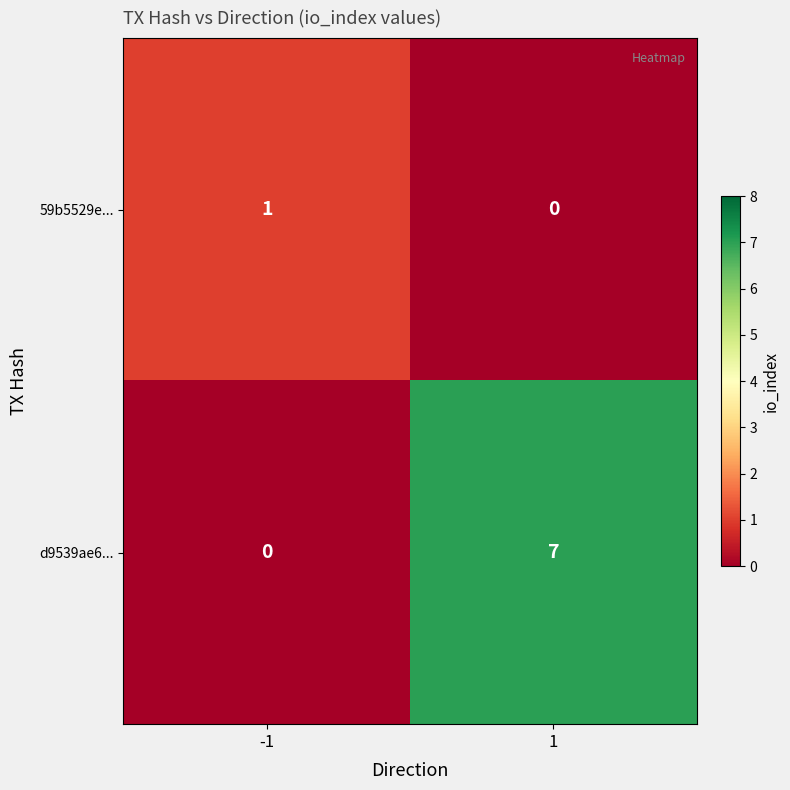

How many data points in 59b5529e... are less than 1?

1